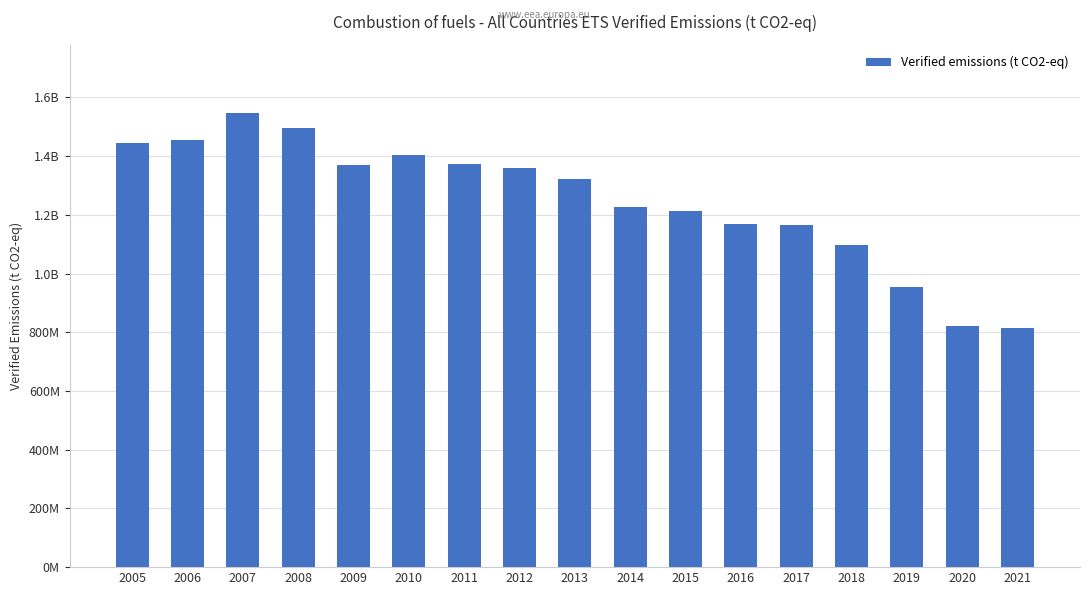

At which label does the data first exceed 1321484596?

2005